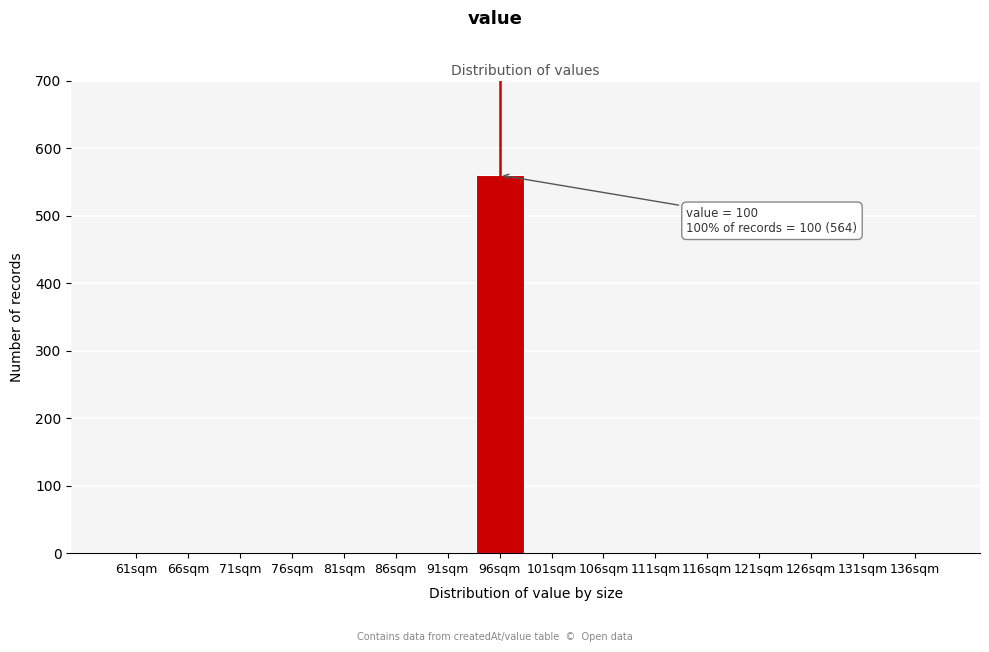

Reading right to left, extract all data points from this chart.

136sqm=0	131sqm=0	126sqm=0	121sqm=0	116sqm=0	111sqm=0	106sqm=0	101sqm=0	96sqm=560	91sqm=0	86sqm=0	81sqm=0	76sqm=0	71sqm=0	66sqm=0	61sqm=0